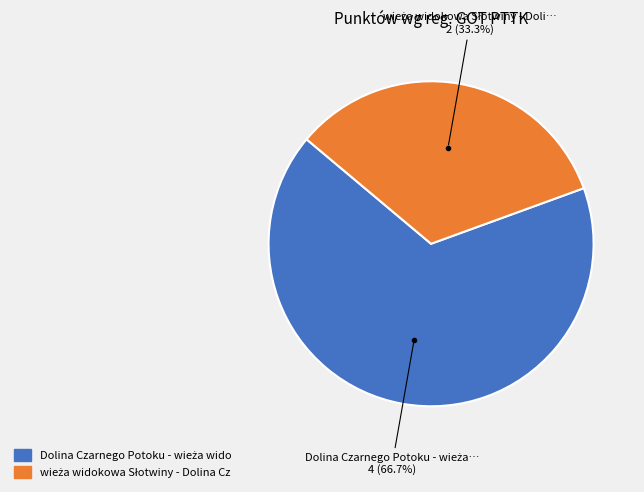

Count the number of slices in the pie.

2